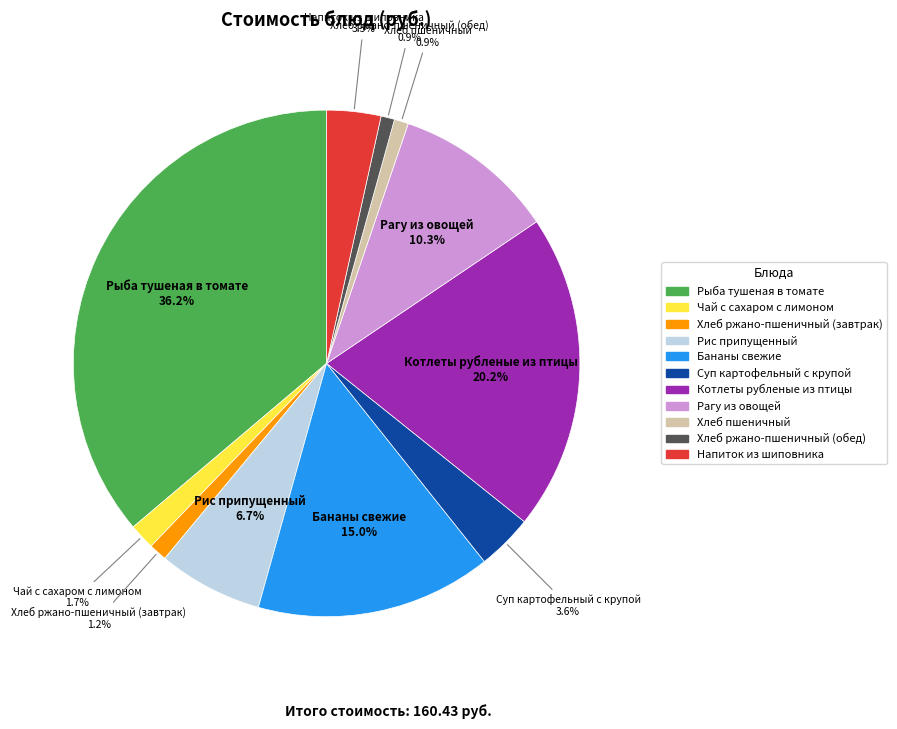

What percentage is NOT represented by Напиток из шиповника?

96.5%